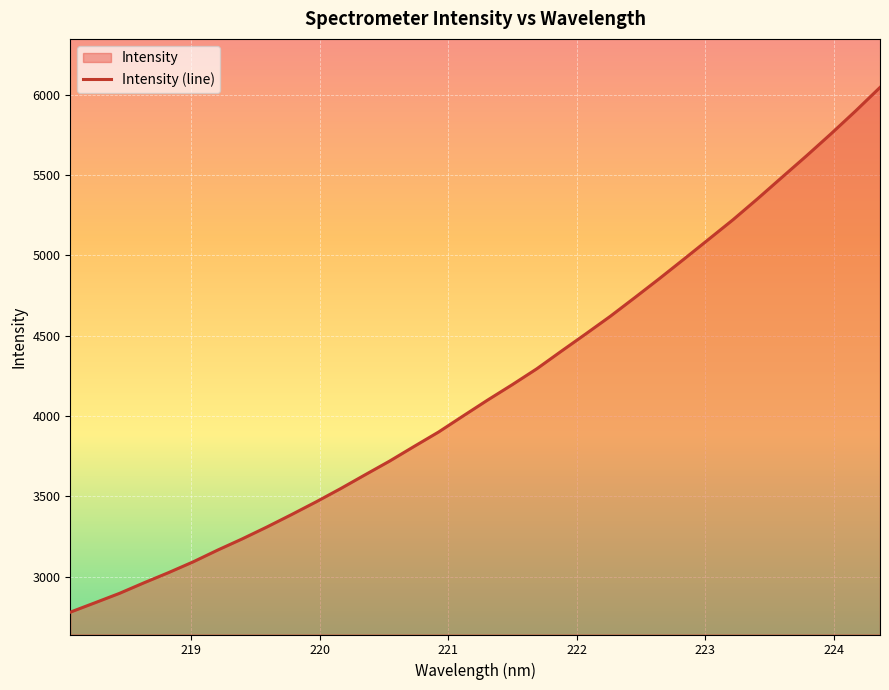

What is the greatest value displayed?

6044.9